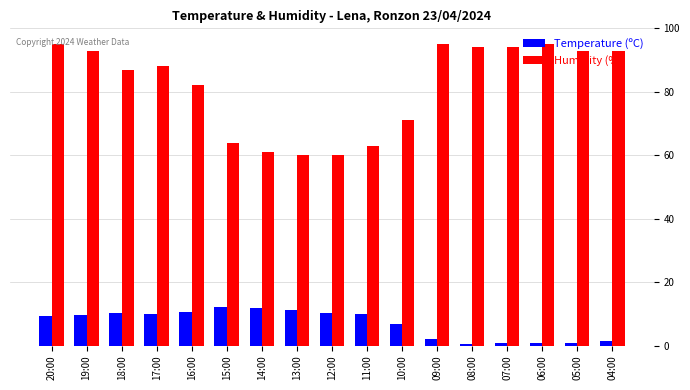

What is the greatest value displayed?

95.0